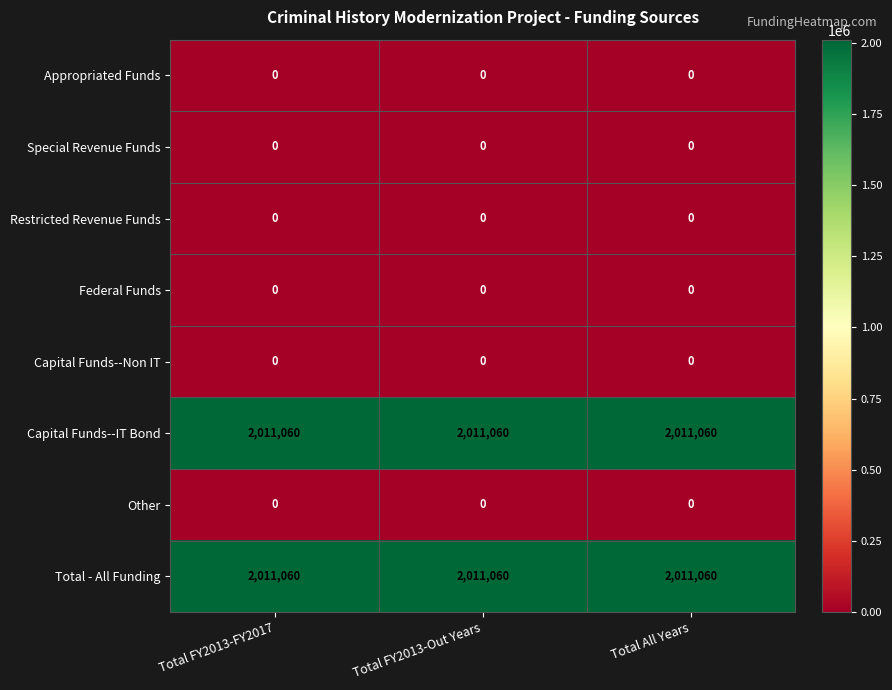

Is it true that Total - All Funding equals 2736404 at Total FY2013-Out Years?

False